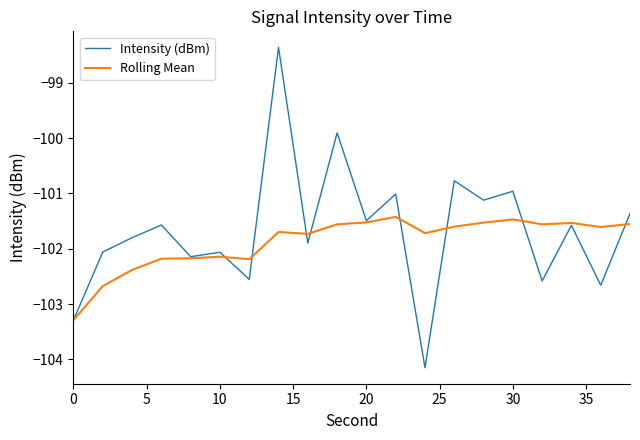

Which series has the largest range (max minus min)?

Intensity (dBm)